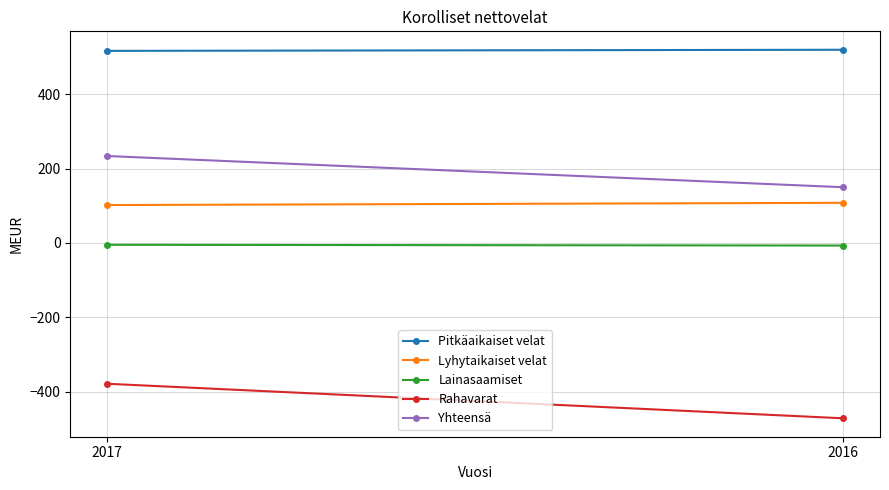

Where is Lyhytaikaiset velat nearest to the value 105?

2017